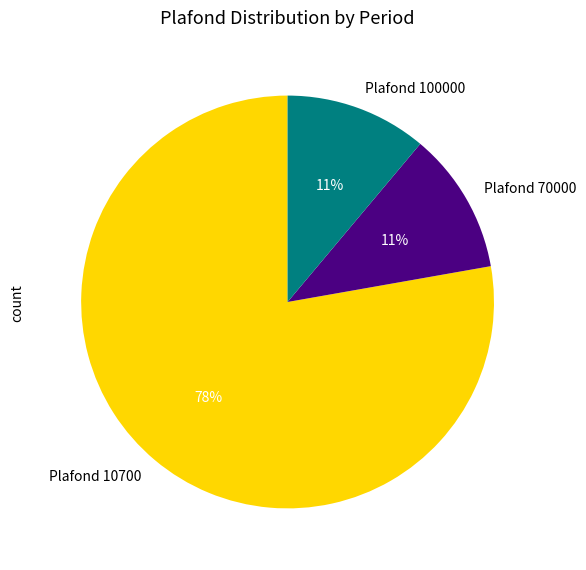

To the nearest percent, what is the average slice percentage?

33%